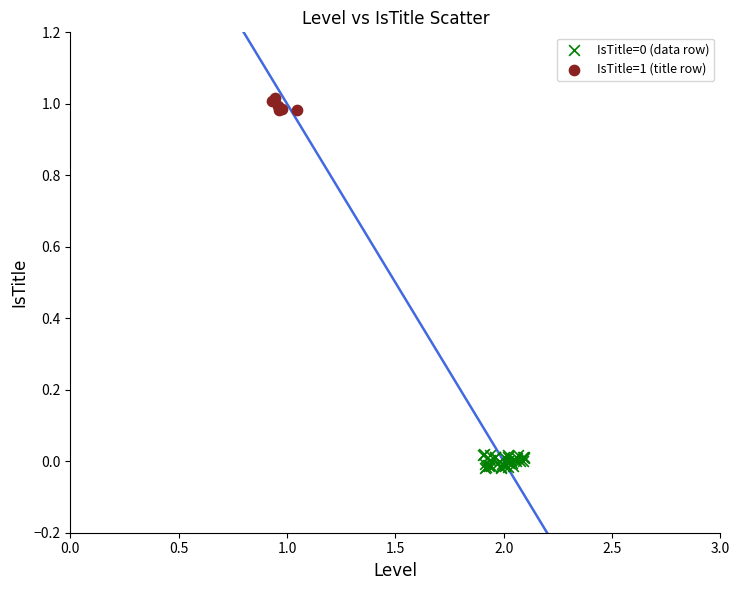

Which series reaches the maximum Y coordinate?

IsTitle=1 (title row)